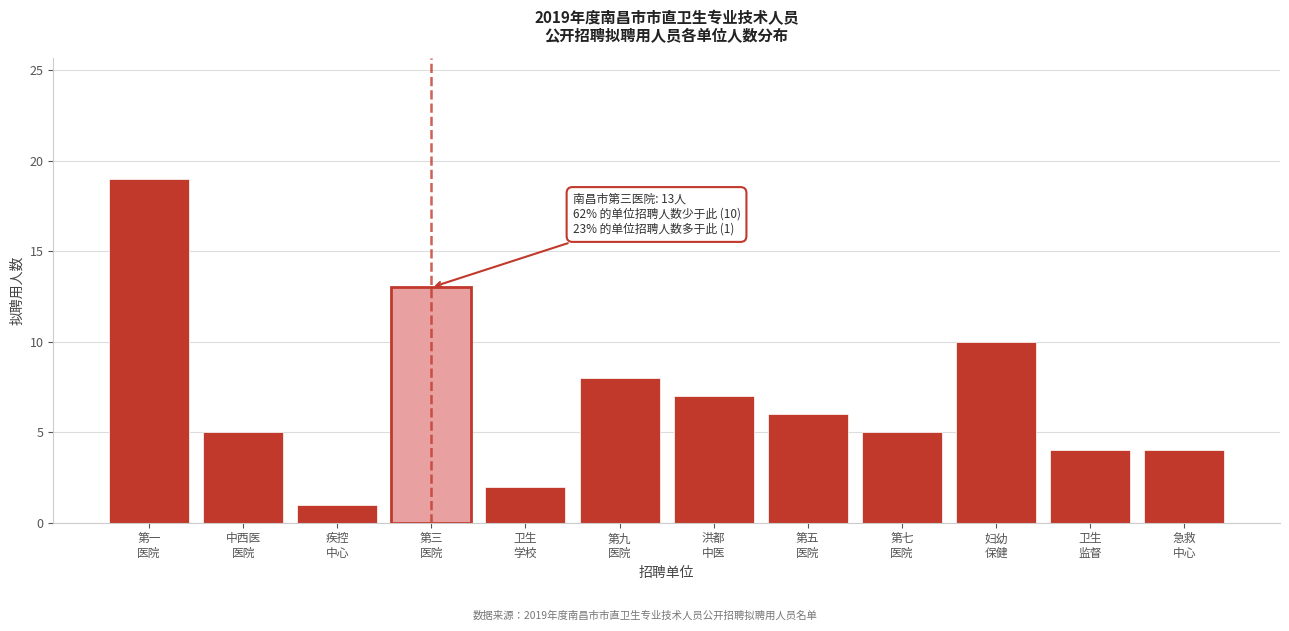

Reading left to right, transcribe all the data shown in this chart.

19	5	1	13	2	8	7	6	5	10	4	4